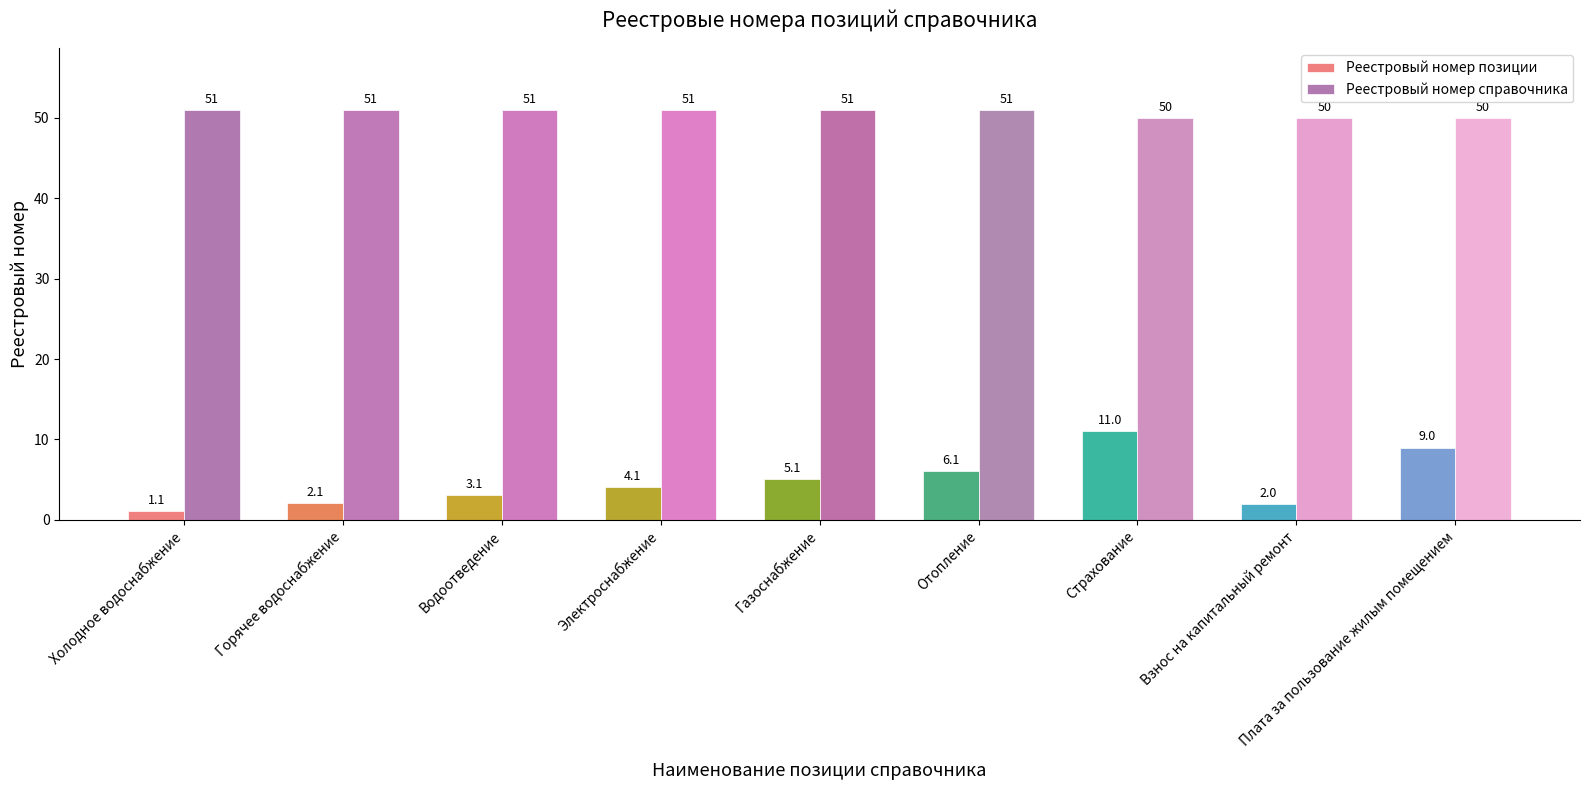

What is the value of the Реестровый номер справочника bar at the 8th from the left?

50.0